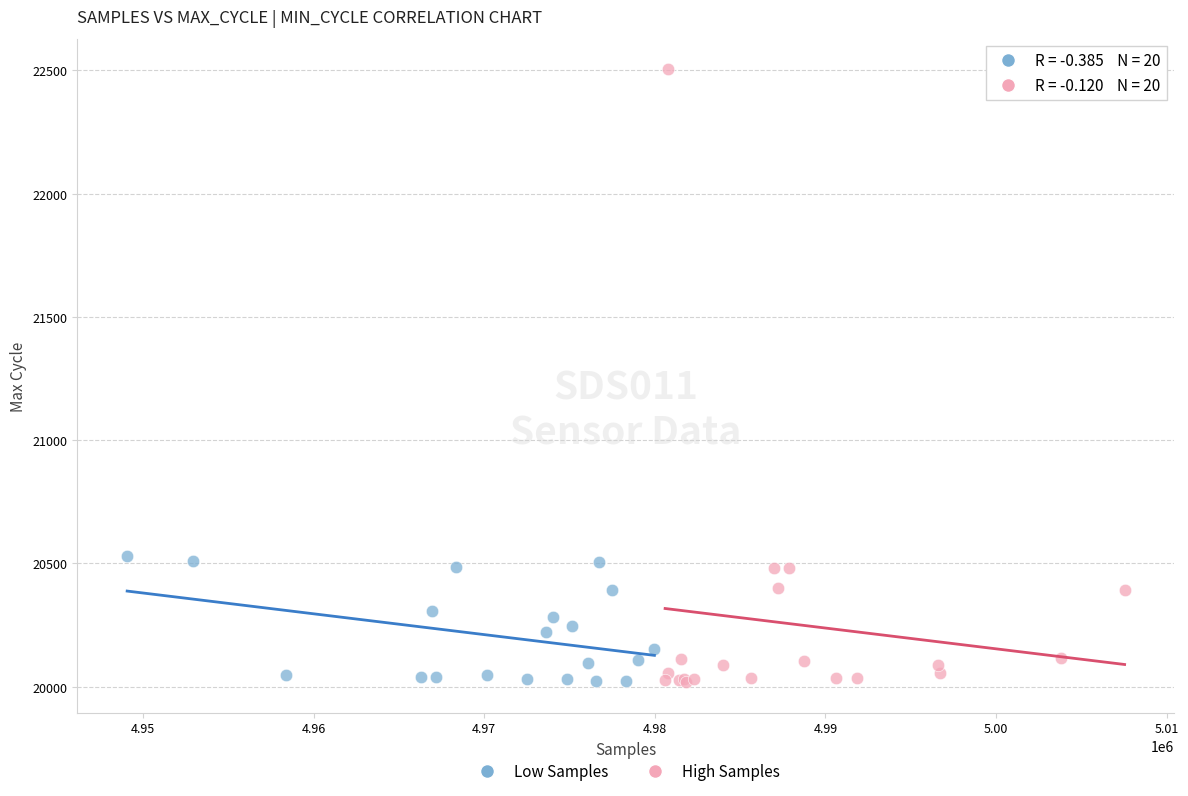

Which series has the largest Y range (max minus min)?

High Samples